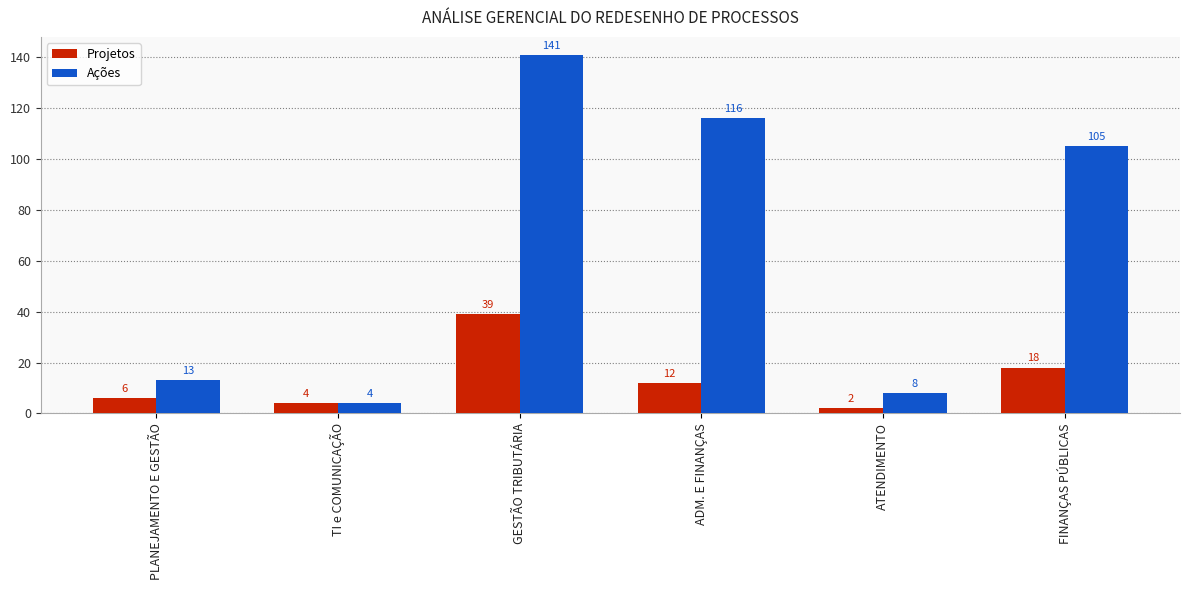

Is the value of Ações at ADM. E FINANÇAS greater than the value of Projetos at FINANÇAS PÚBLICAS?

Yes